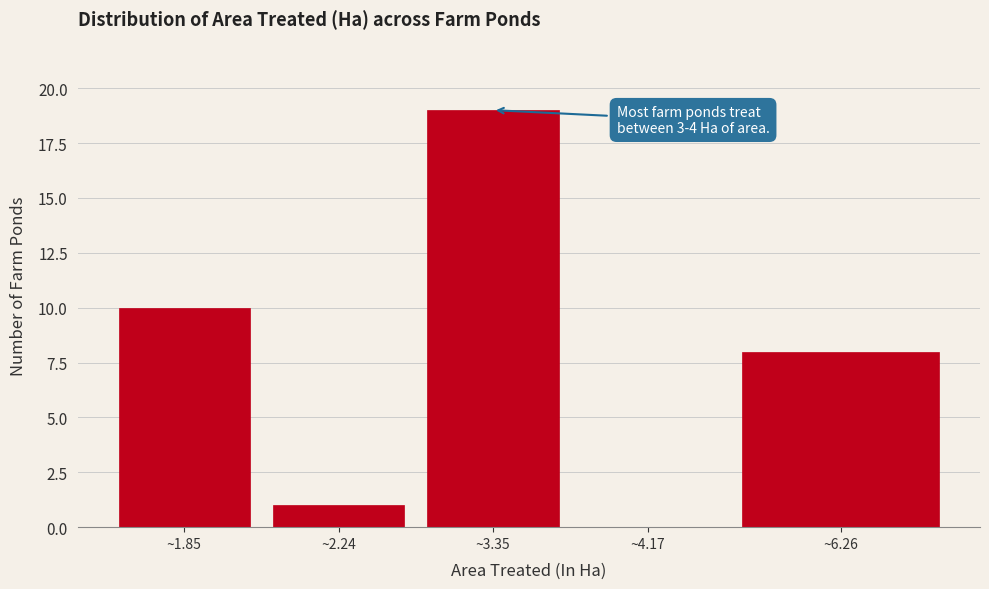

Reading right to left, what are all the values shown in this chart?

~6.26=8	~4.17=0	~3.35=19	~2.24=1	~1.85=10